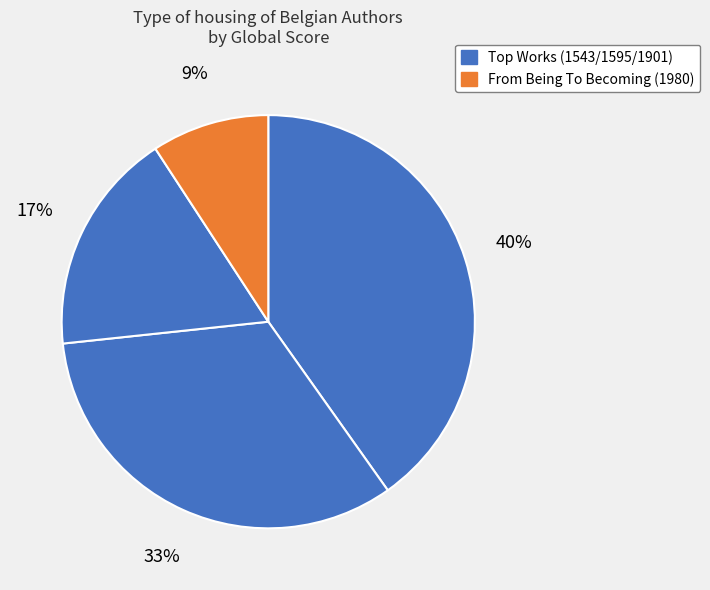

What is the smallest slice in the pie chart?

From Being To Becoming (1980)